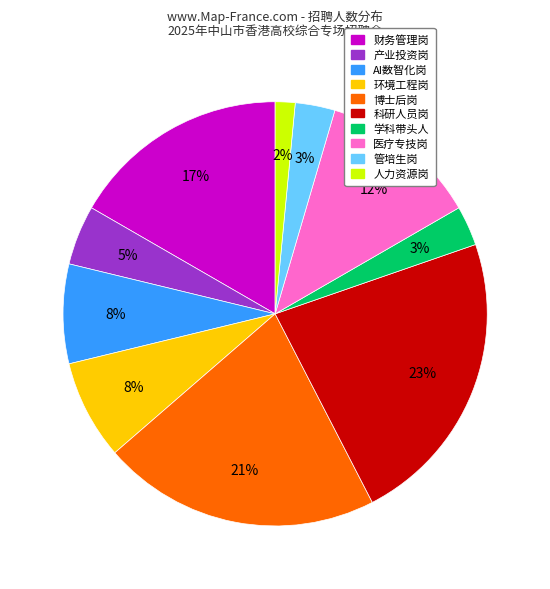

Does any single category account for the majority?

No